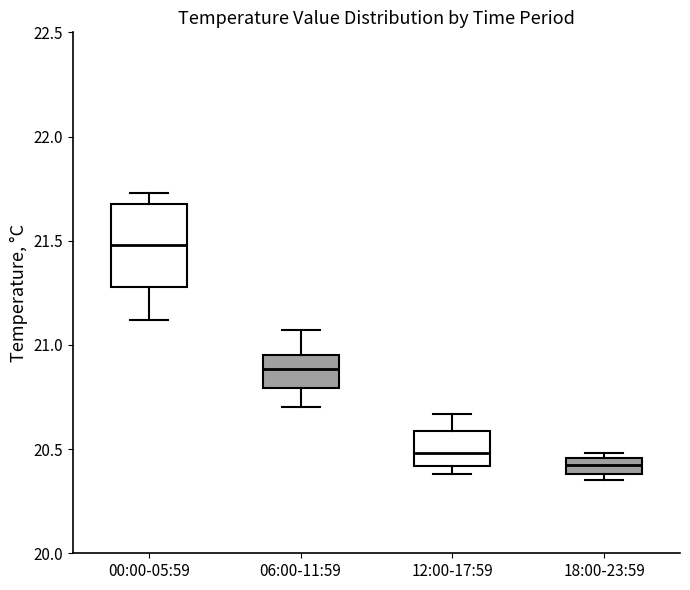

Where does the upper whisker of the box for 00:00-05:59 end on the y-axis? The values are not printed on the chart, so give them approximately, as read against the axis.

21.75